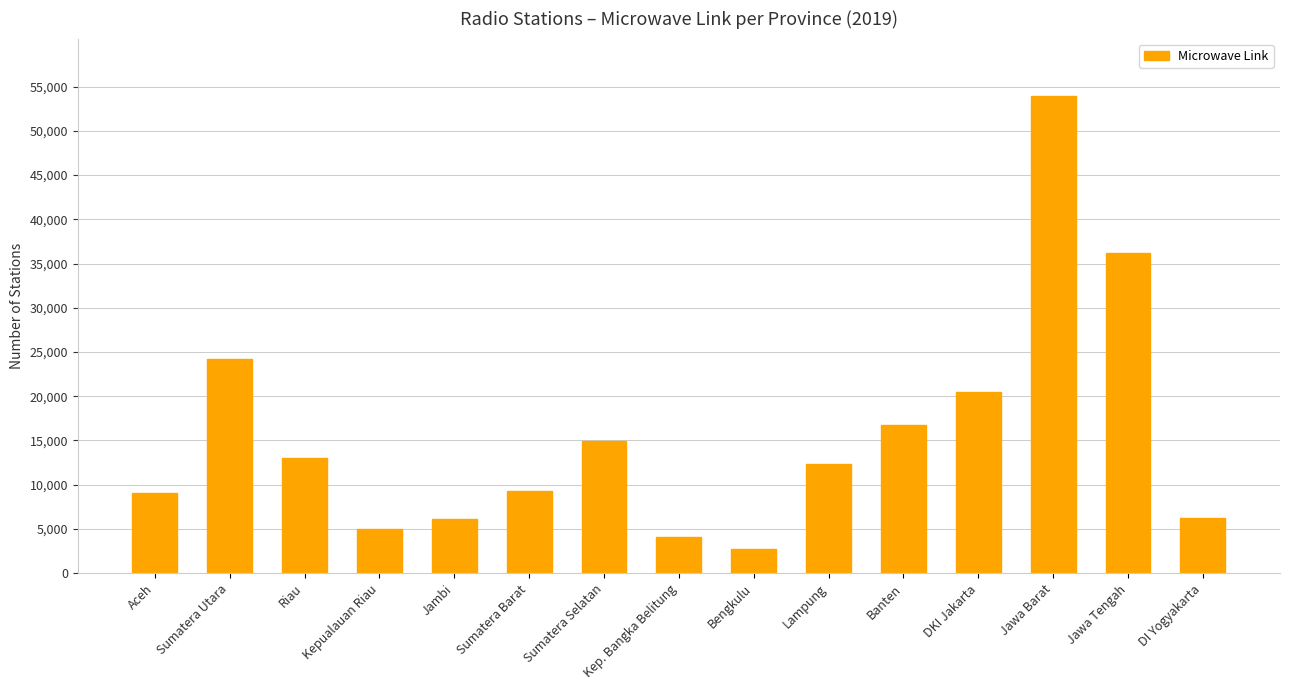

What is the change in value from Sumatera Utara to Sumatera Barat?

-14877